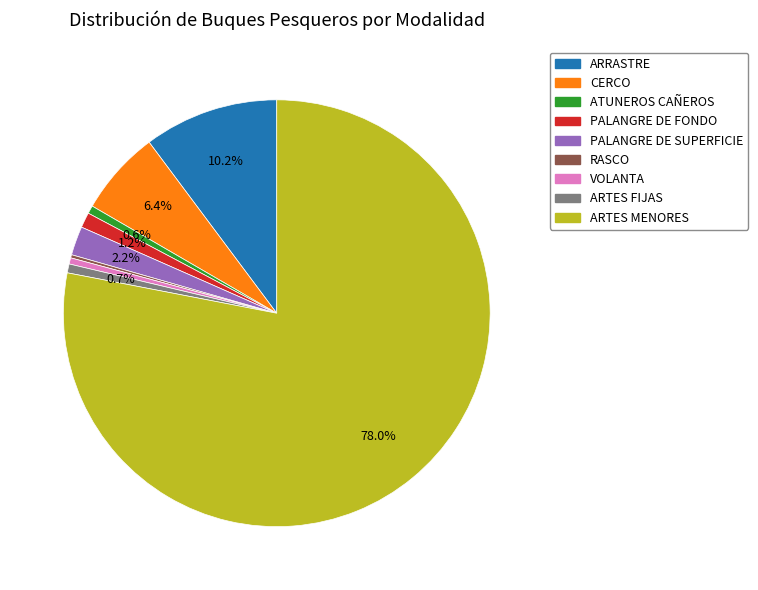

What percentage is NOT represented by ATUNEROS CAÑEROS?

99.4%